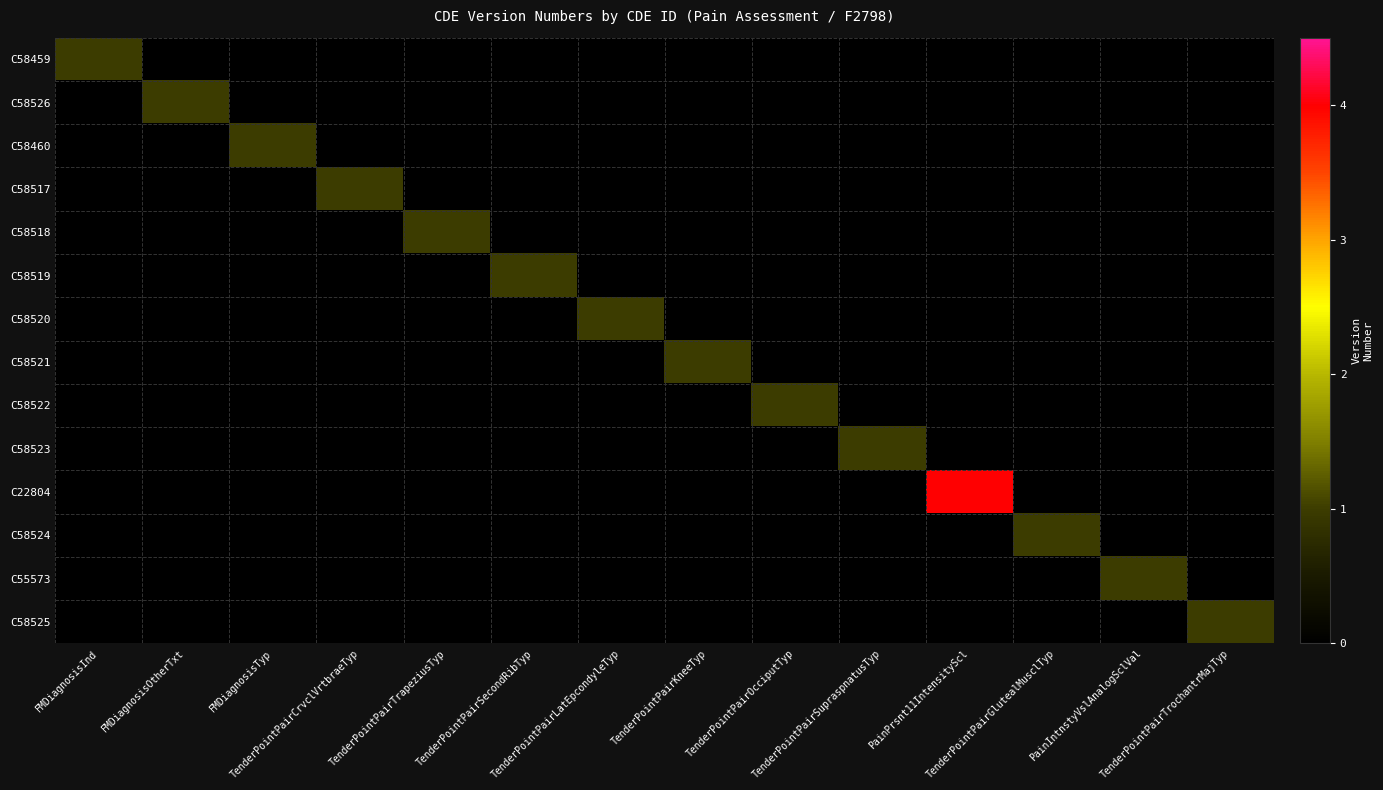

What is the total value across all series at TenderPointPairKneeTyp?

1